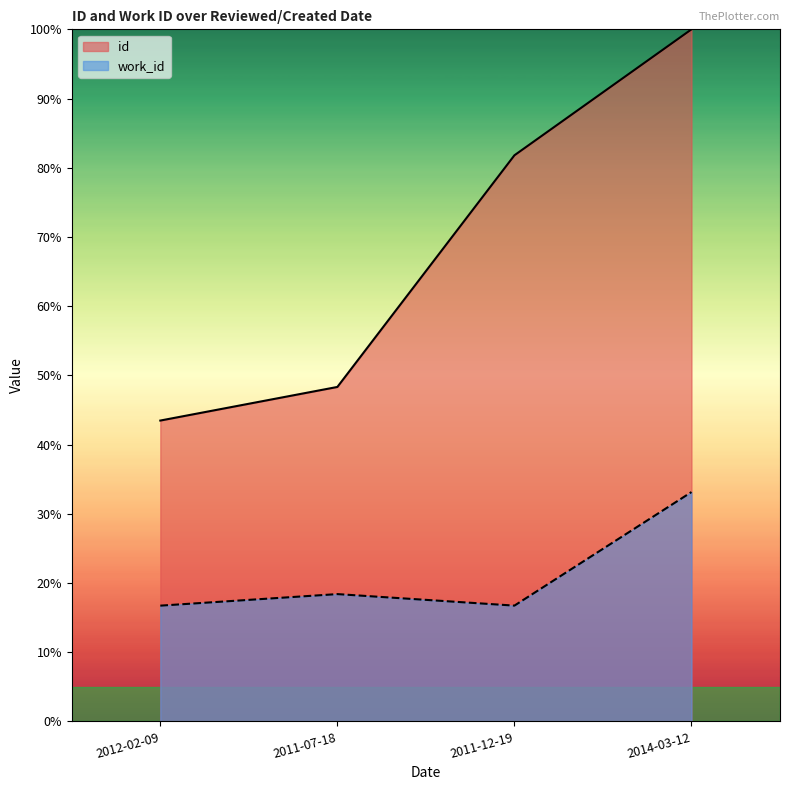

Reading right to left, what are all the values shown in this chart?

id: 100.0	81.8	48.3	43.5
work_id: 33.1	16.7	18.4	16.7